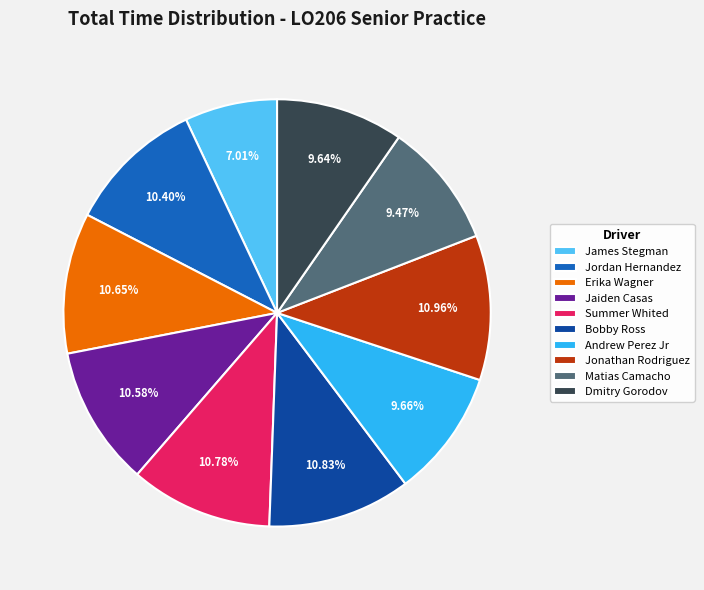

What is the smallest slice in the pie chart?

James Stegman